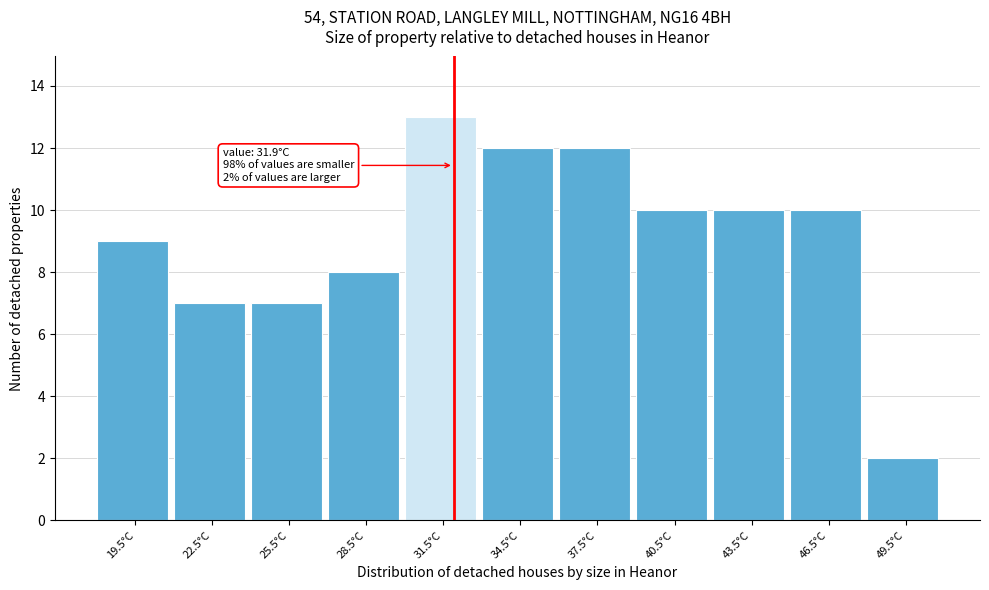

Which range on the x-axis has the tallest bar?

30 to 33